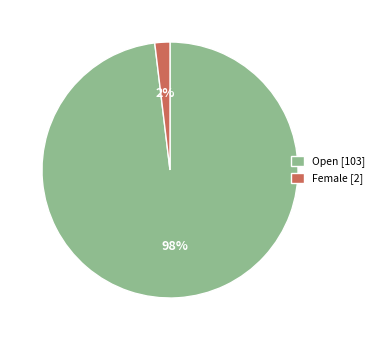

Is the sum of Female and Open greater than half?

Yes